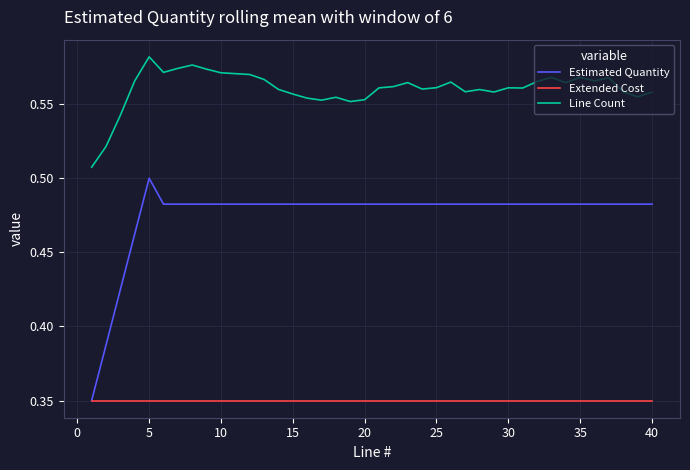

What are all the series names shown in the legend?

Estimated Quantity, Extended Cost, Line Count